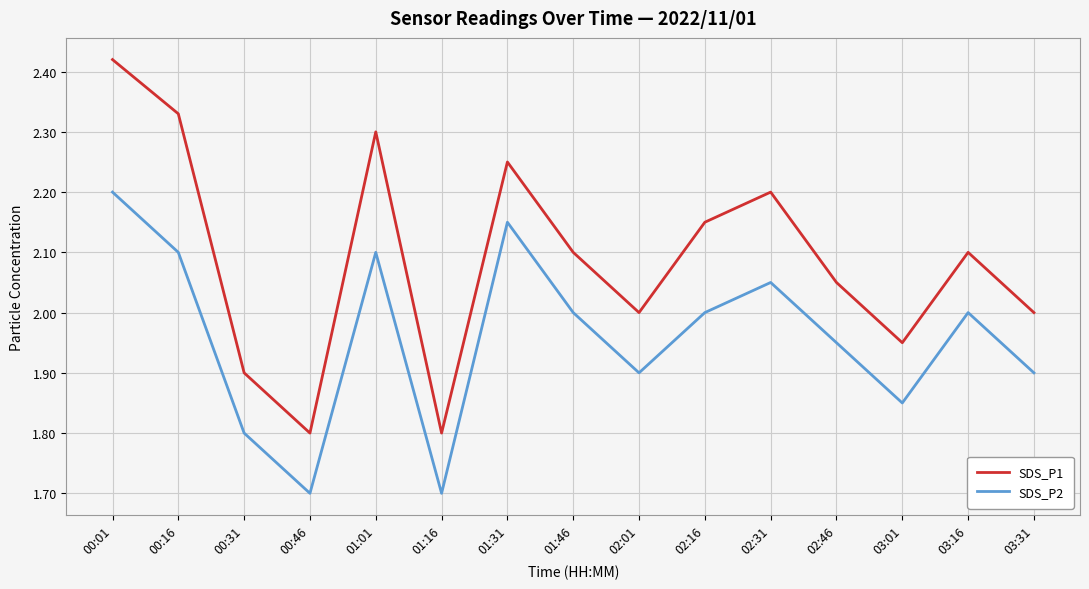

The SDS_P2 series shows 0.4 at 00:16. True or false?

False